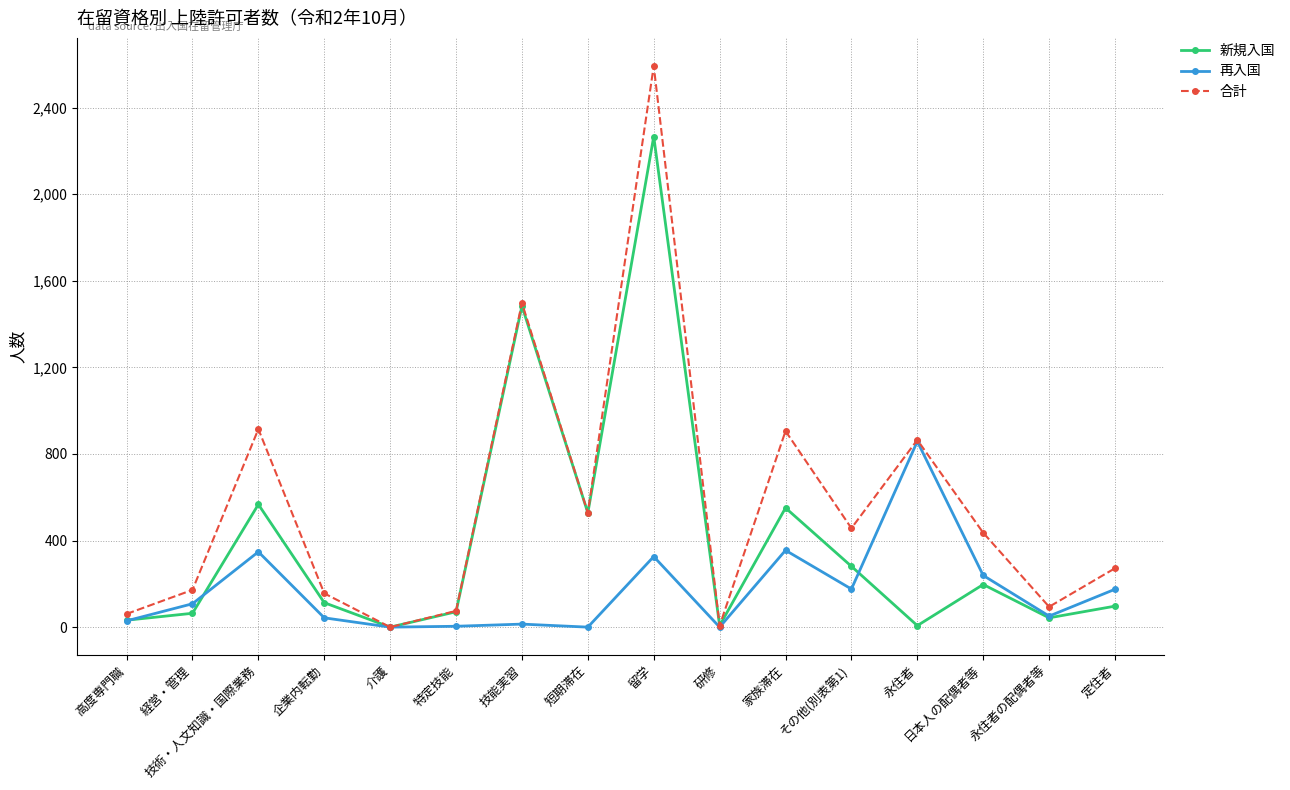

Which series has the widest spread of values?

合計